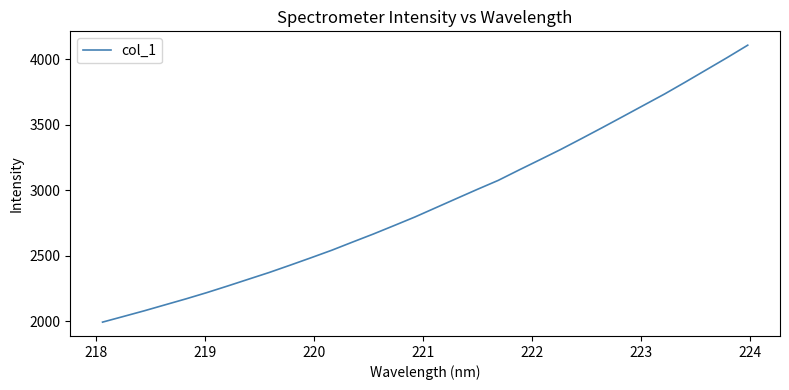

What is the minimum value shown in the chart?

1994.4